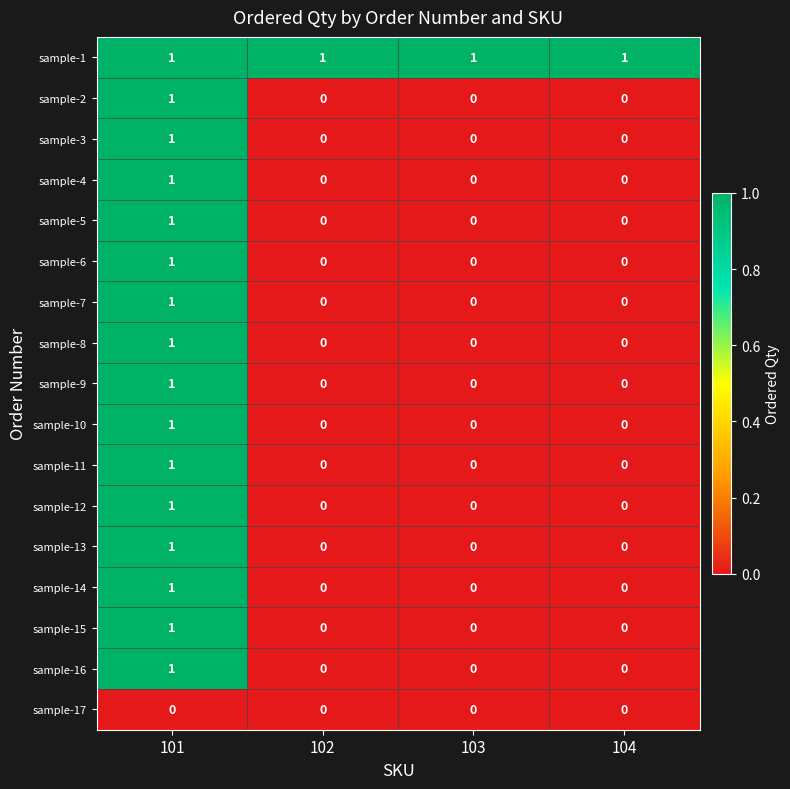

True or false: sample-4 has a value of 0 at 103.

True